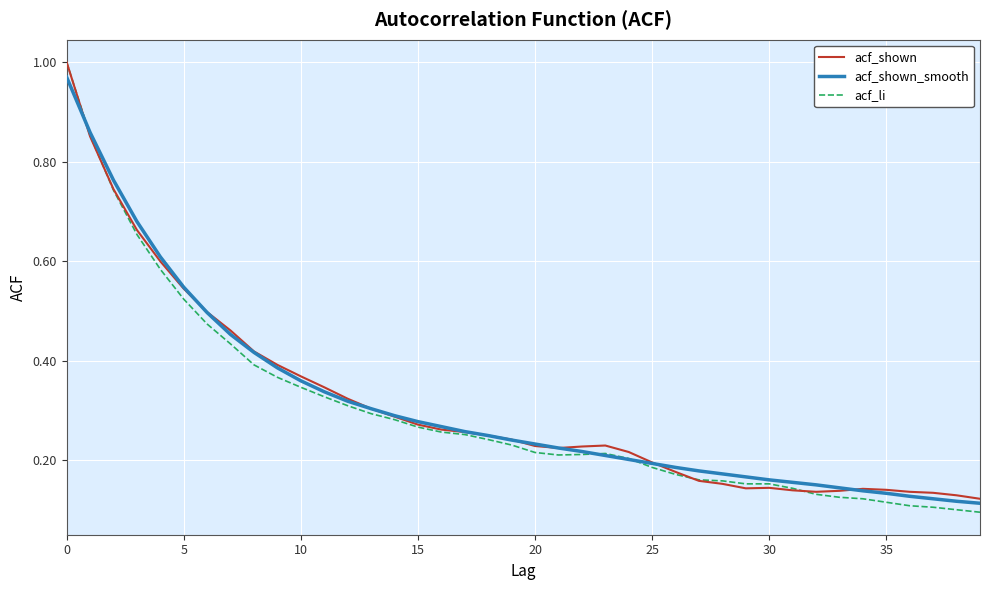

Which series has the widest spread of values?

acf_li